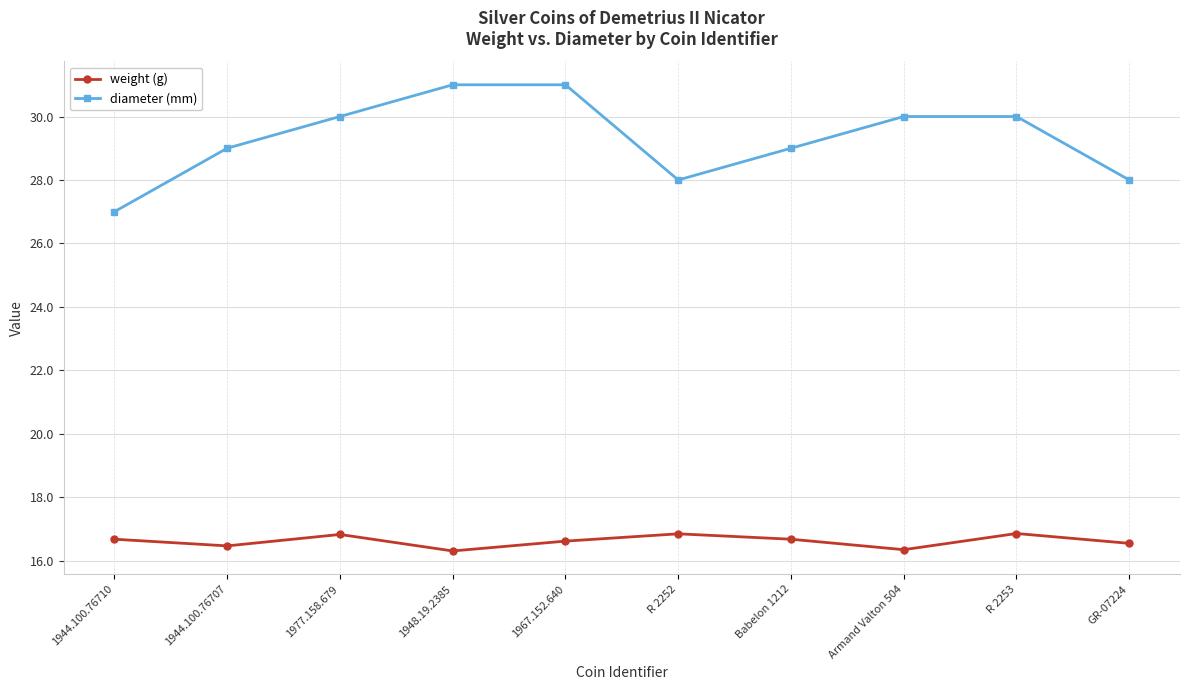

What is the average value of the weight (g) series?

16.6